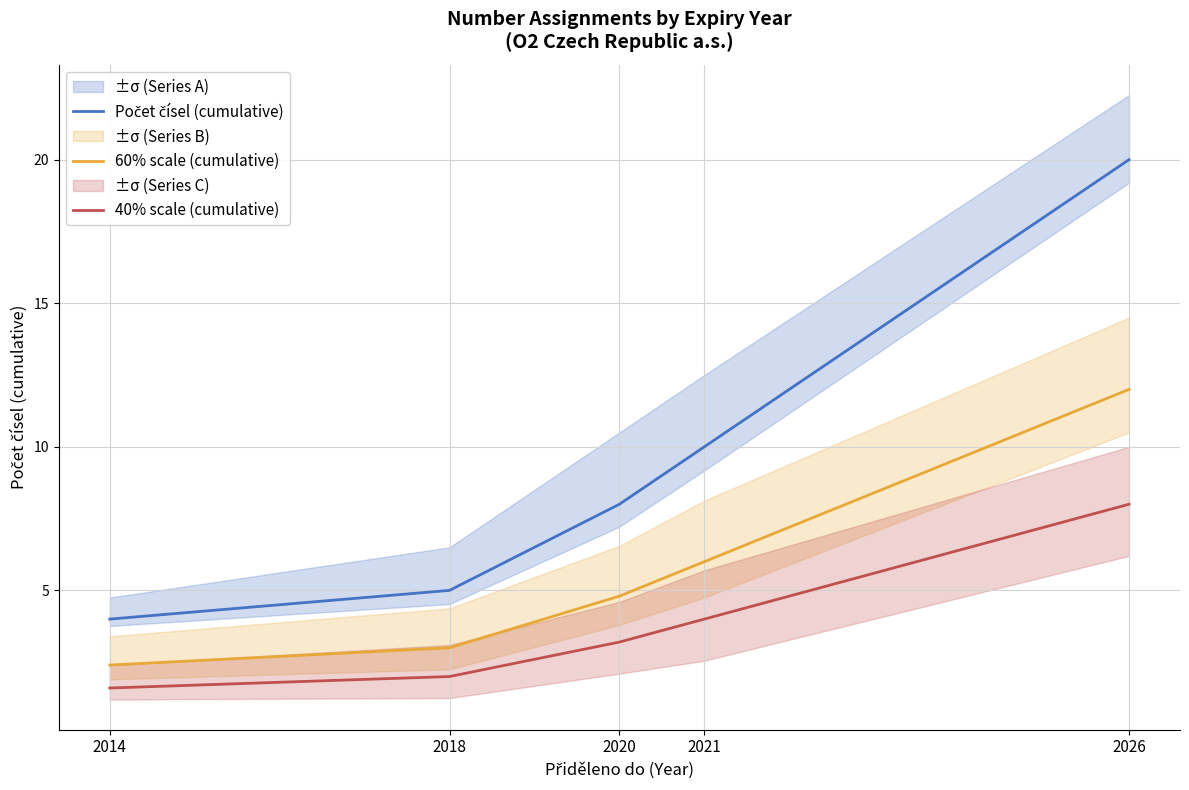

What is the value of the 40% scale (cumulative) point at the 5th from the left?

8.0